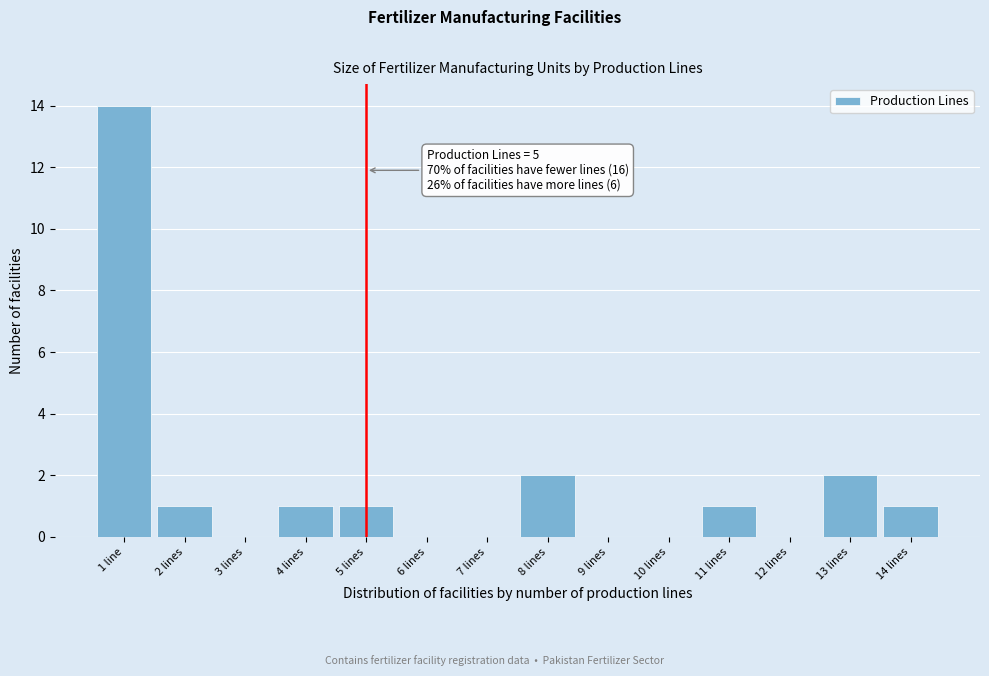

Reading left to right, extract all data points from this chart.

1 line=14	2 lines=1	3 lines=0	4 lines=1	5 lines=1	6 lines=0	7 lines=0	8 lines=2	9 lines=0	10 lines=0	11 lines=1	12 lines=0	13 lines=2	14 lines=1